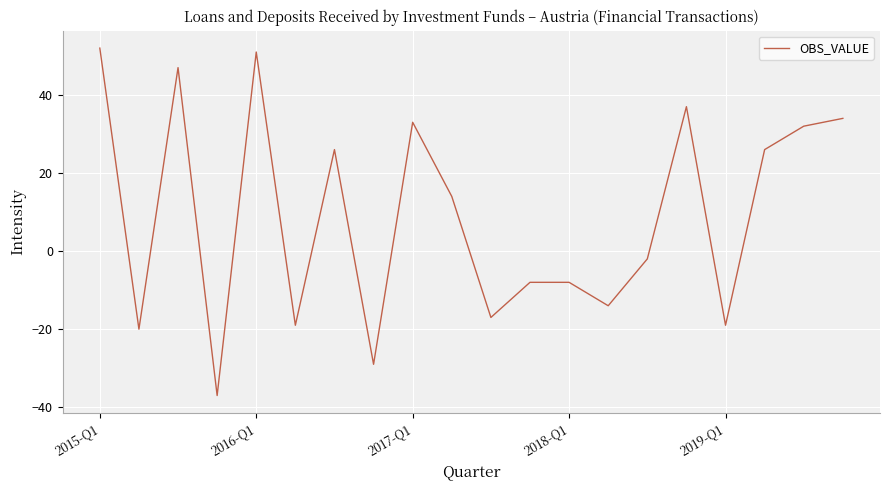

What is the greatest value displayed?

52